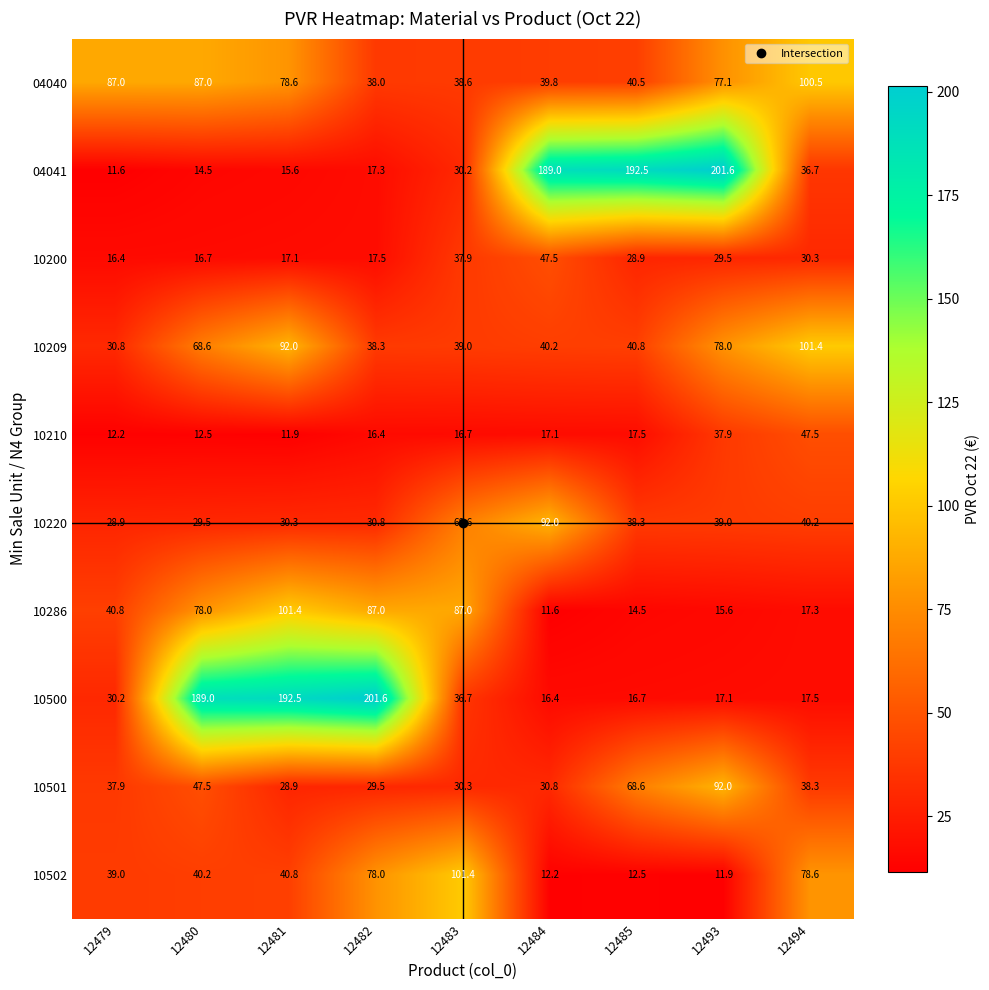

What is the greatest value displayed?

201.6